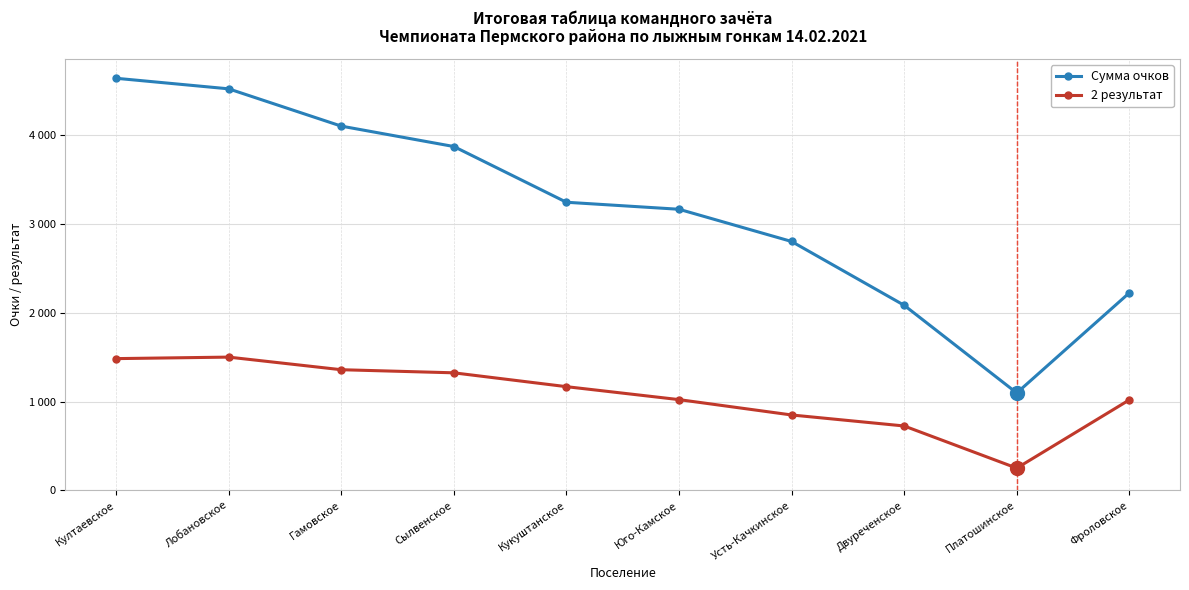

Which category has the lowest value in the Сумма очков series?

Платошинское